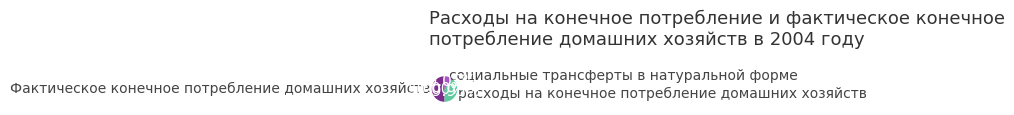

Does расходы на конечное потребление домашних хозяйств account for over 50% of the chart?

No